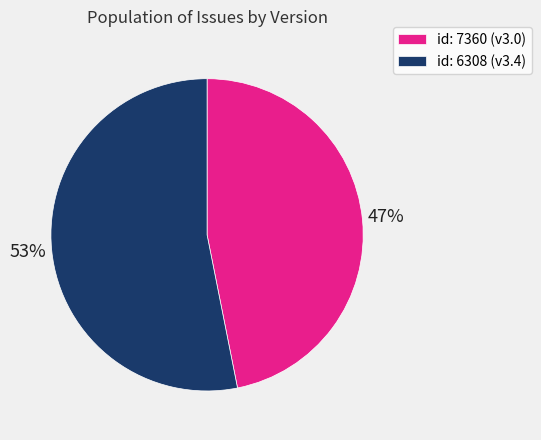

How many segments does this pie chart have?

2